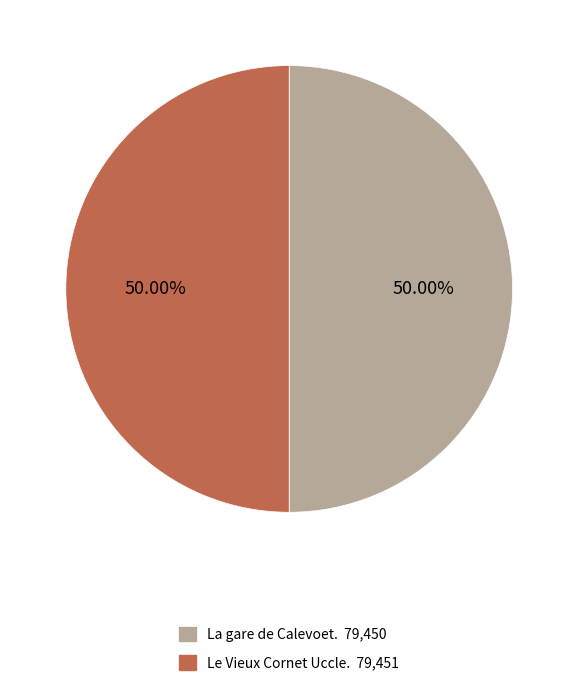

Approximately how many times larger is the value at La gare de Calevoet. 79,450 compared to Le Vieux Cornet Uccle. 79,451?

1.0